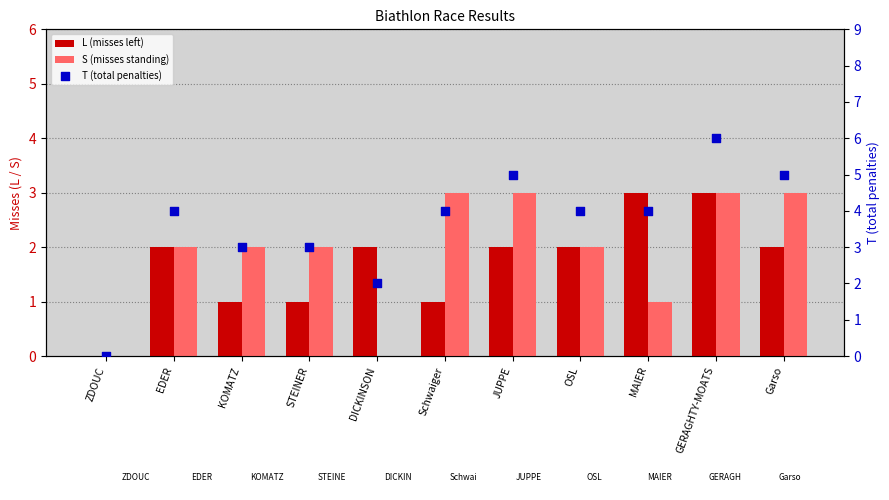

At how many categories does at least one series exceed 4?

3